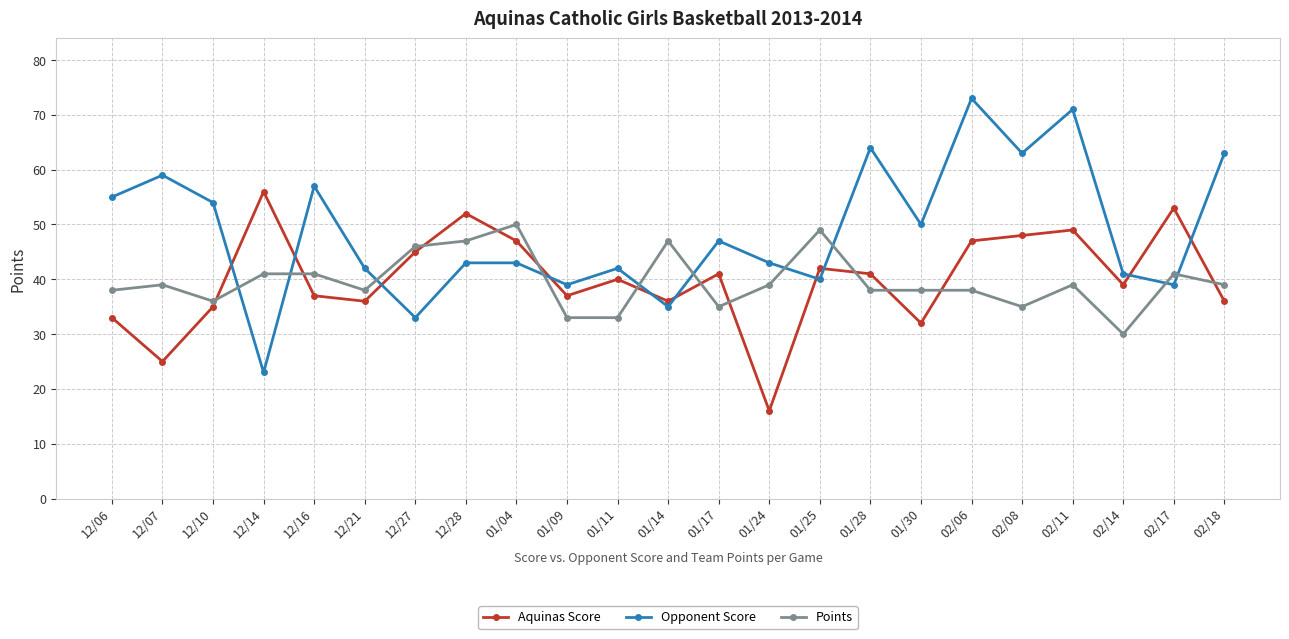

Where is Opponent Score nearest to the value 48?

01/17